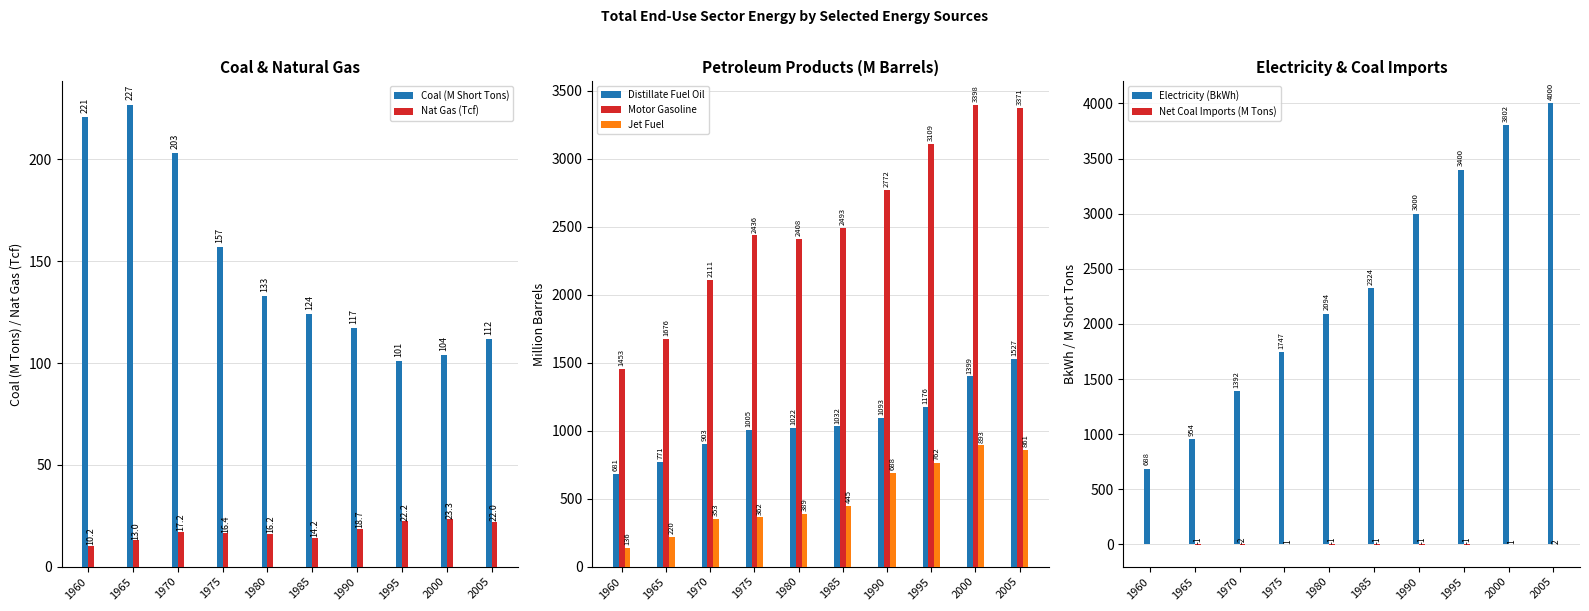

What is the maximum value shown in the chart?

3398.0